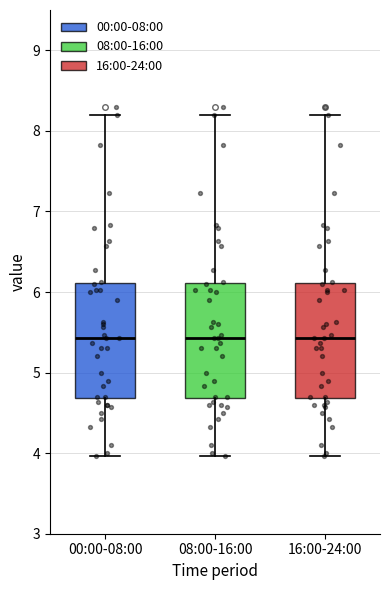

Reading left to right, transcribe this box plot: for each box, give where its median line is, the range the box spans, and where its two whiskers end, as read against the y-axis. The values are not printed on the chart, so give them approximately, as read against the axis.

00:00-08:00: median 5.4, box 4.7 to 6.1, whiskers 4.0 to 8.2
08:00-16:00: median 5.4, box 4.7 to 6.1, whiskers 4.0 to 8.2
16:00-24:00: median 5.4, box 4.7 to 6.1, whiskers 4.0 to 8.2